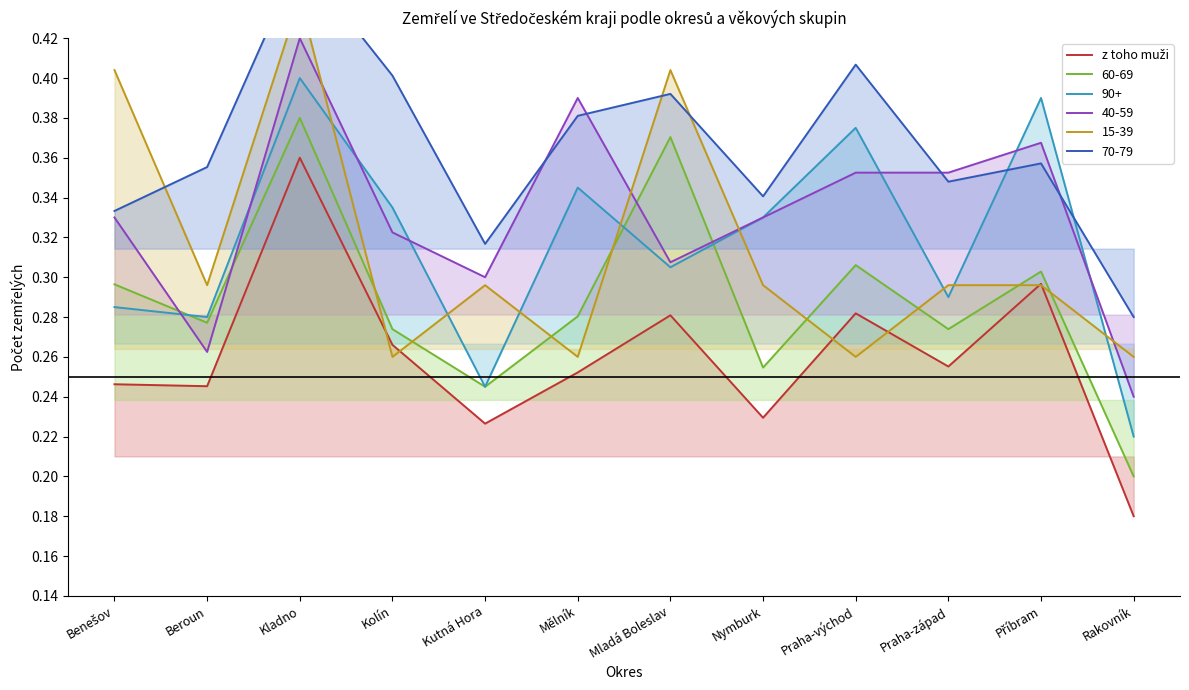

How many values are between 0 and 1?

12